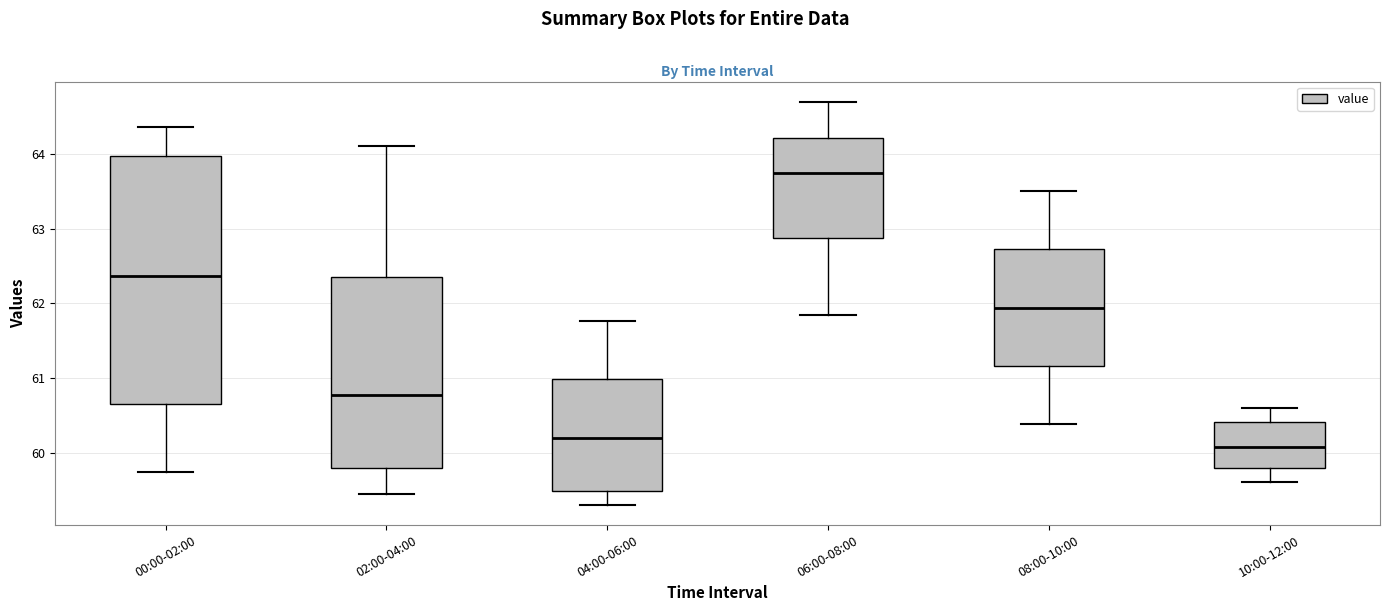

Which box is the tallest, from its lower edge to its upper edge?

00:00-02:00